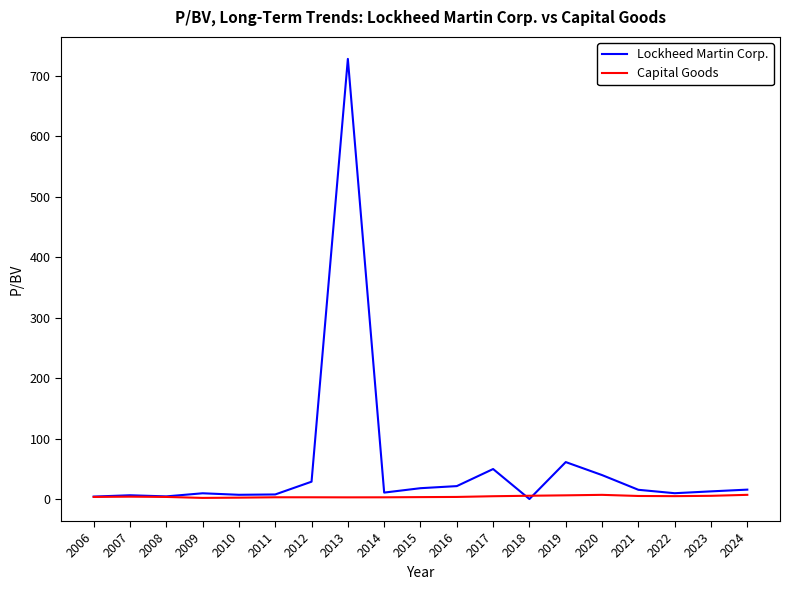

Which series has the largest range (max minus min)?

Lockheed Martin Corp.